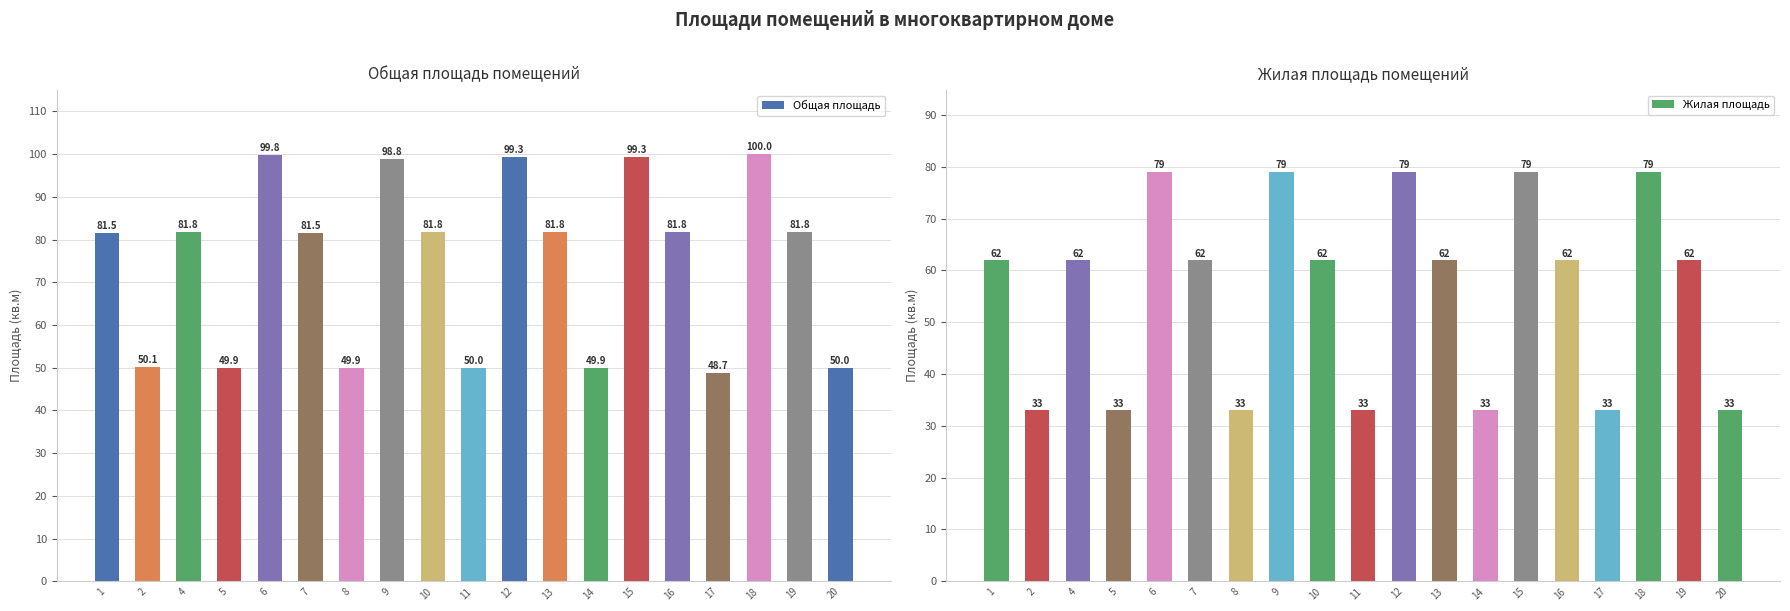

How many data points in Жилая площадь are less than 62?

7